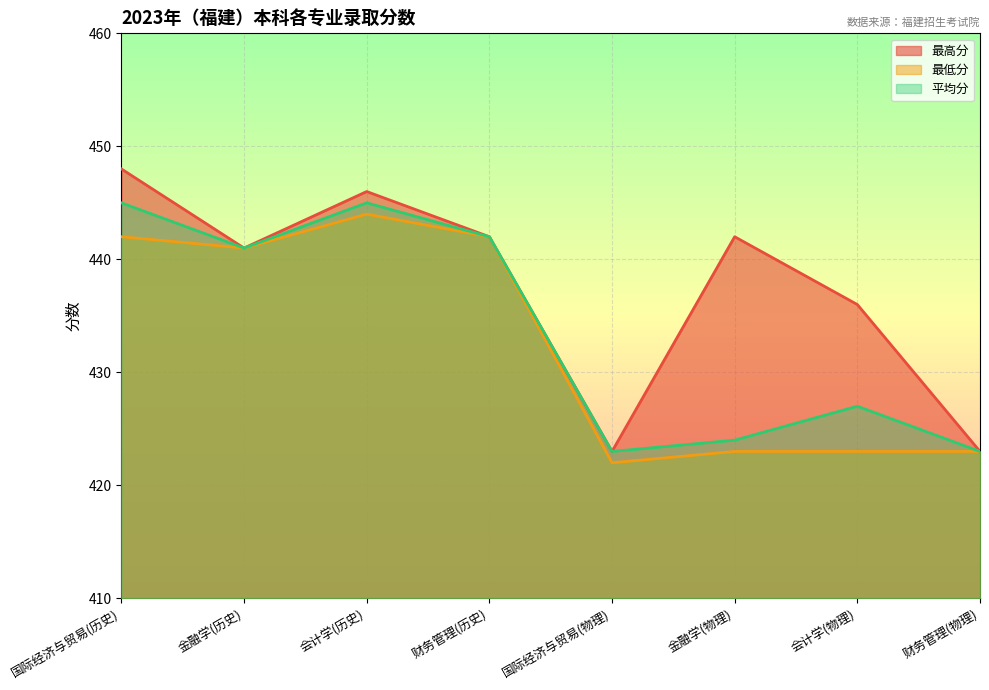

The 最低分 series shows 690 at 国际经济与贸易(物理). True or false?

False